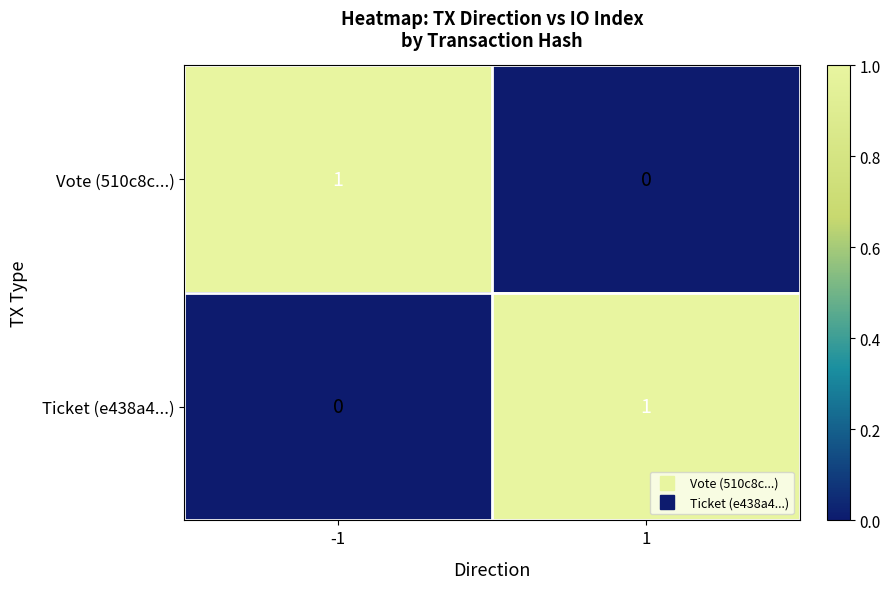

The Vote (510c8c...) series shows 2 at -1. True or false?

False